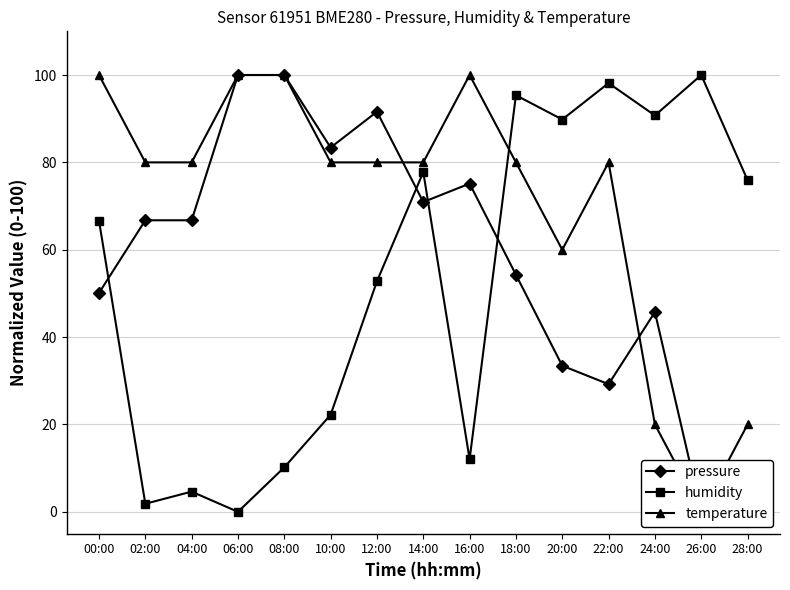

Is it true that temperature equals 45.5 at 12:00?

False